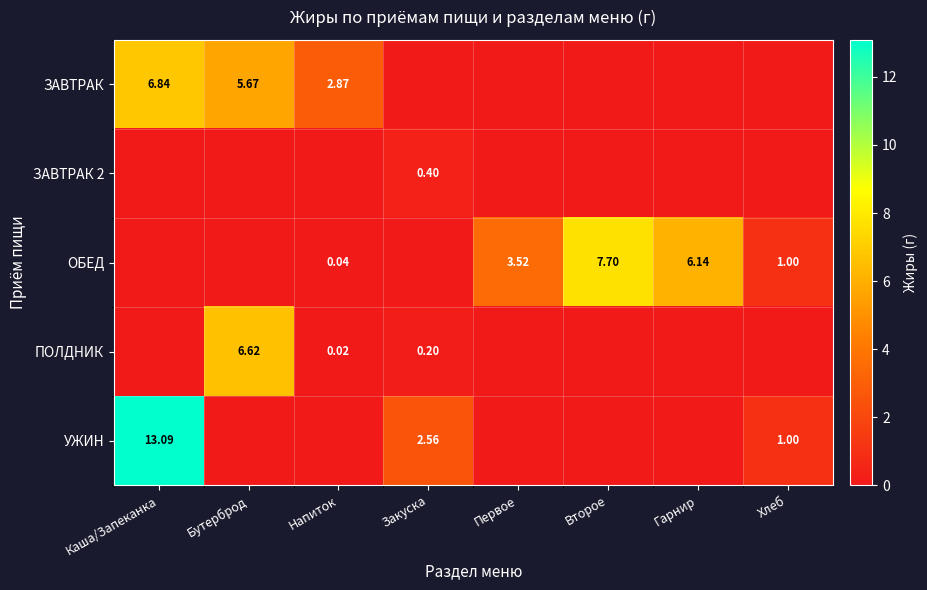

What is the difference between the highest and lowest values at Хлеб?

1.0